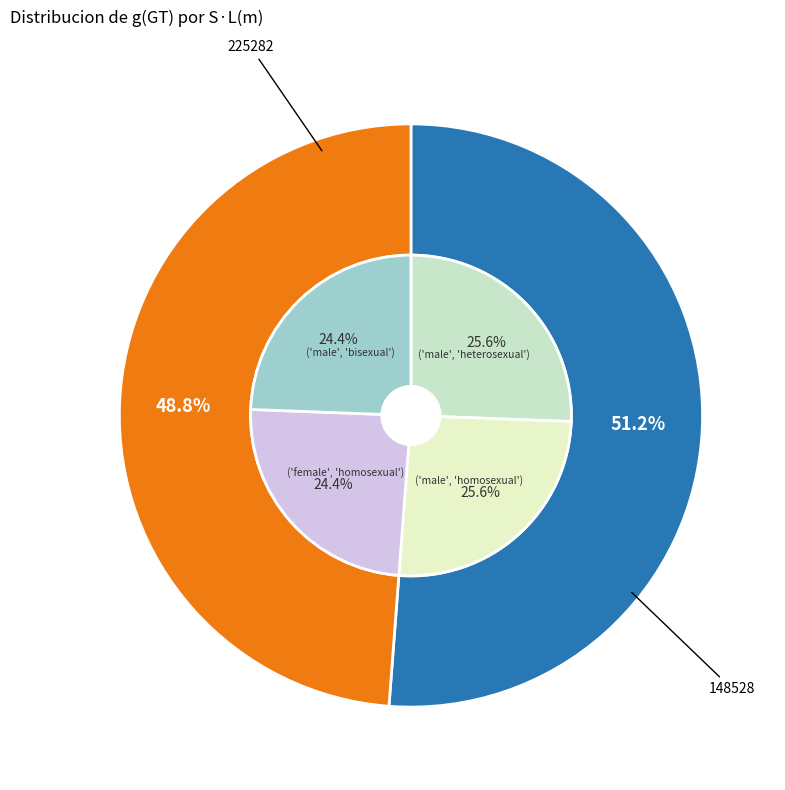

To the nearest percent, what is the difference between the largest and smallest slice percentages?

2%